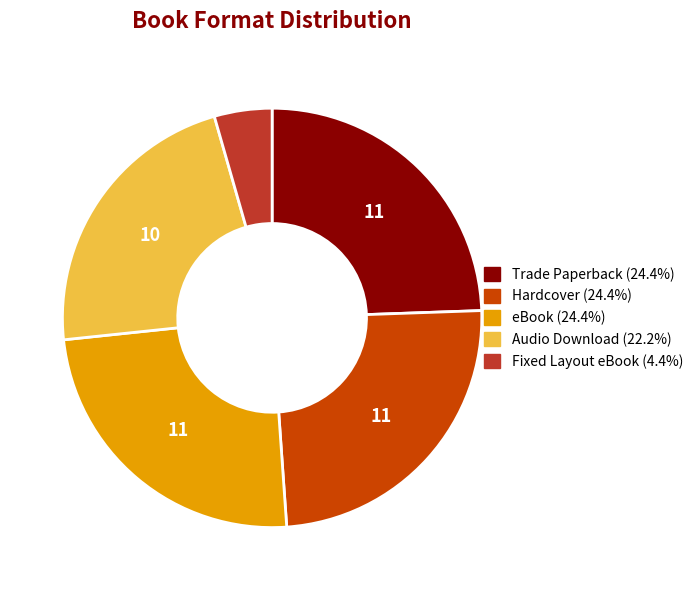

Is the sum of Audio Download (22.2%) and Fixed Layout eBook (4.4%) greater than half?

No